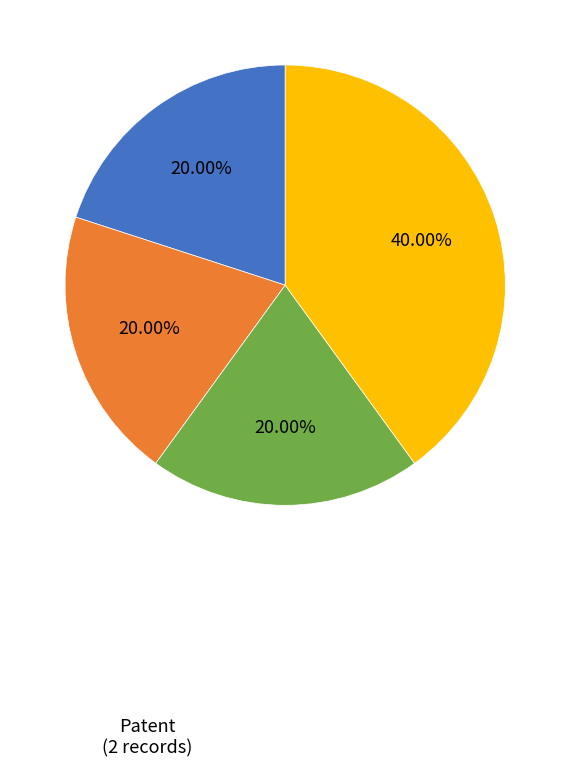

Is there any slice that represents more than half of the pie?

No